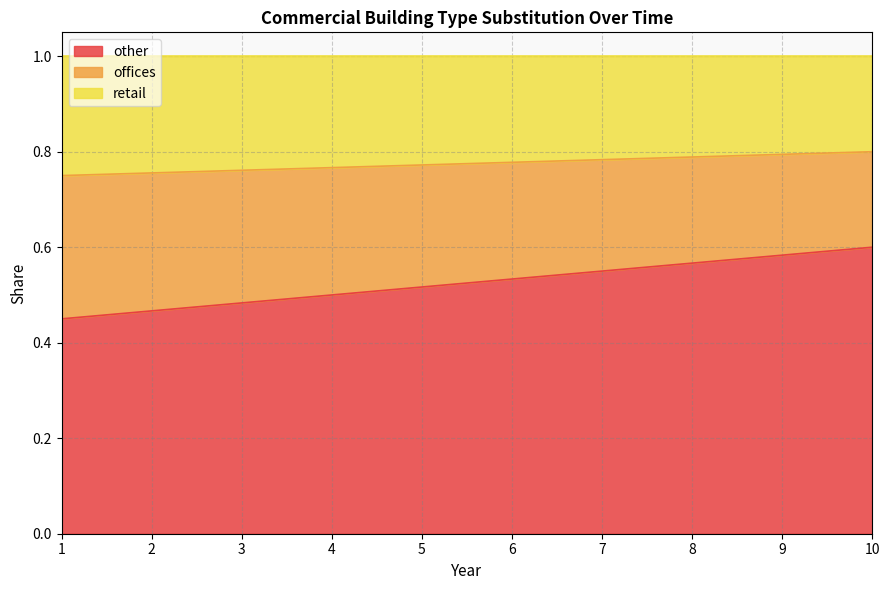

What is the total value across all series at 8?

1.0